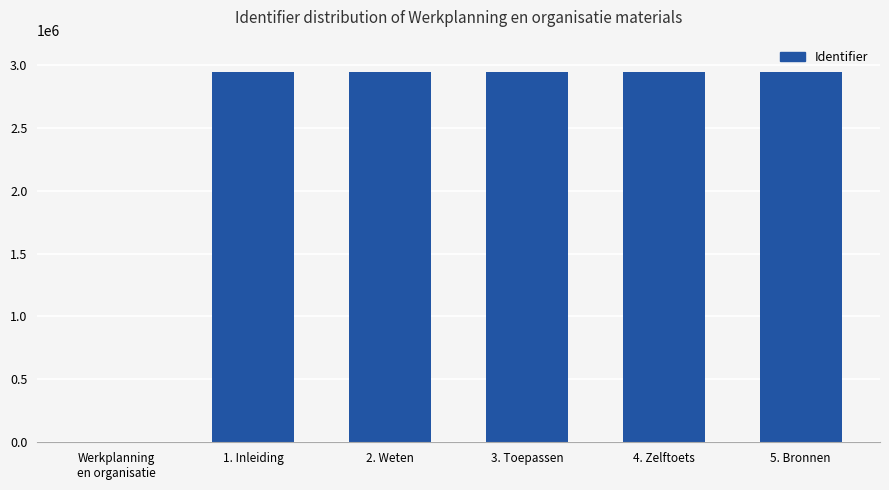

What is the sum of all values?

14705291